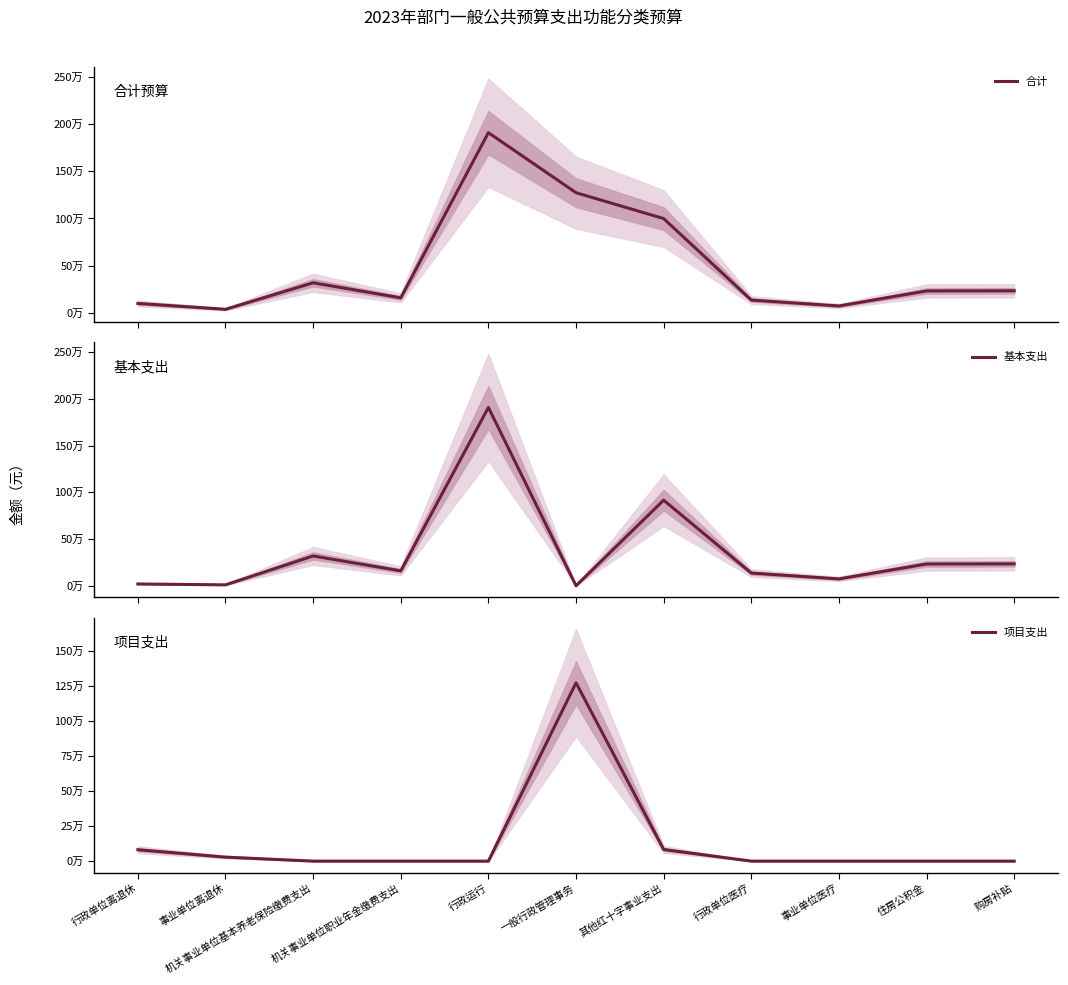

Rank the series by their average value, from lowest to highest.

项目支出, 基本支出, 合计